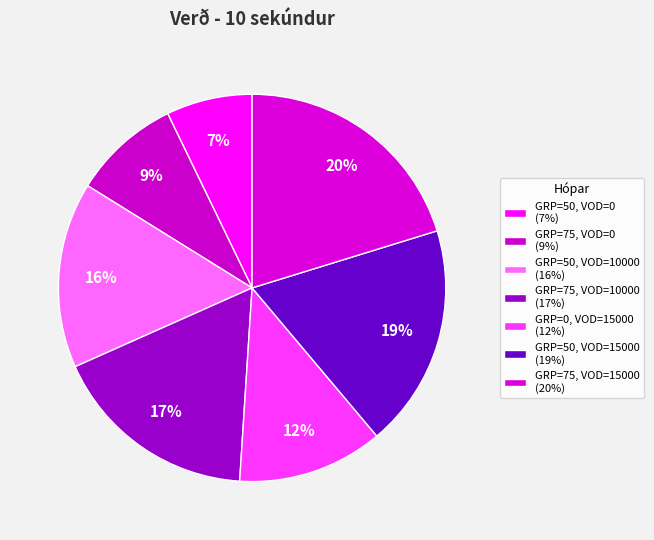

How many slices are in this pie chart?

7